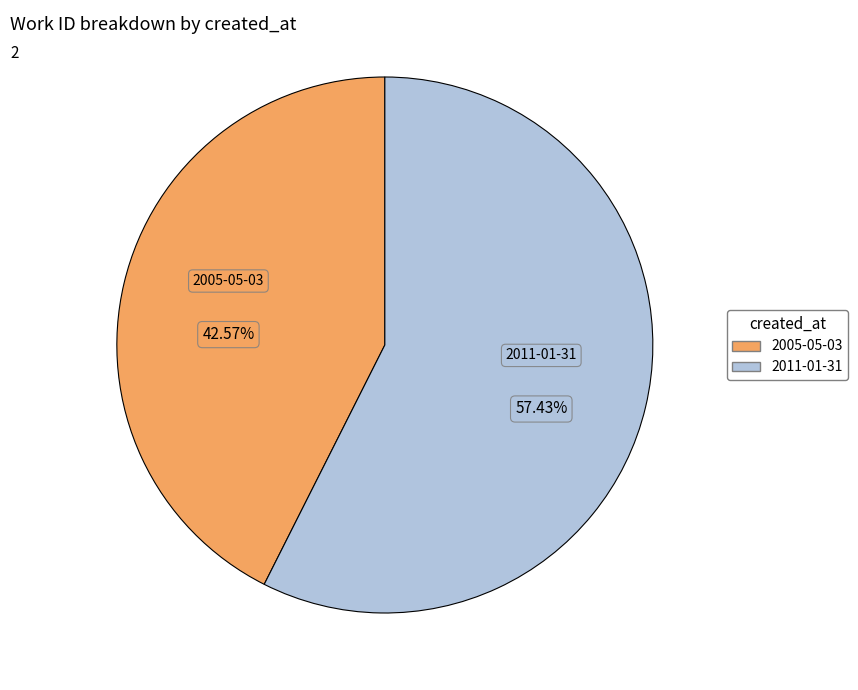

What percentage is the 2011-01-31 slice, to the nearest percent?

57%